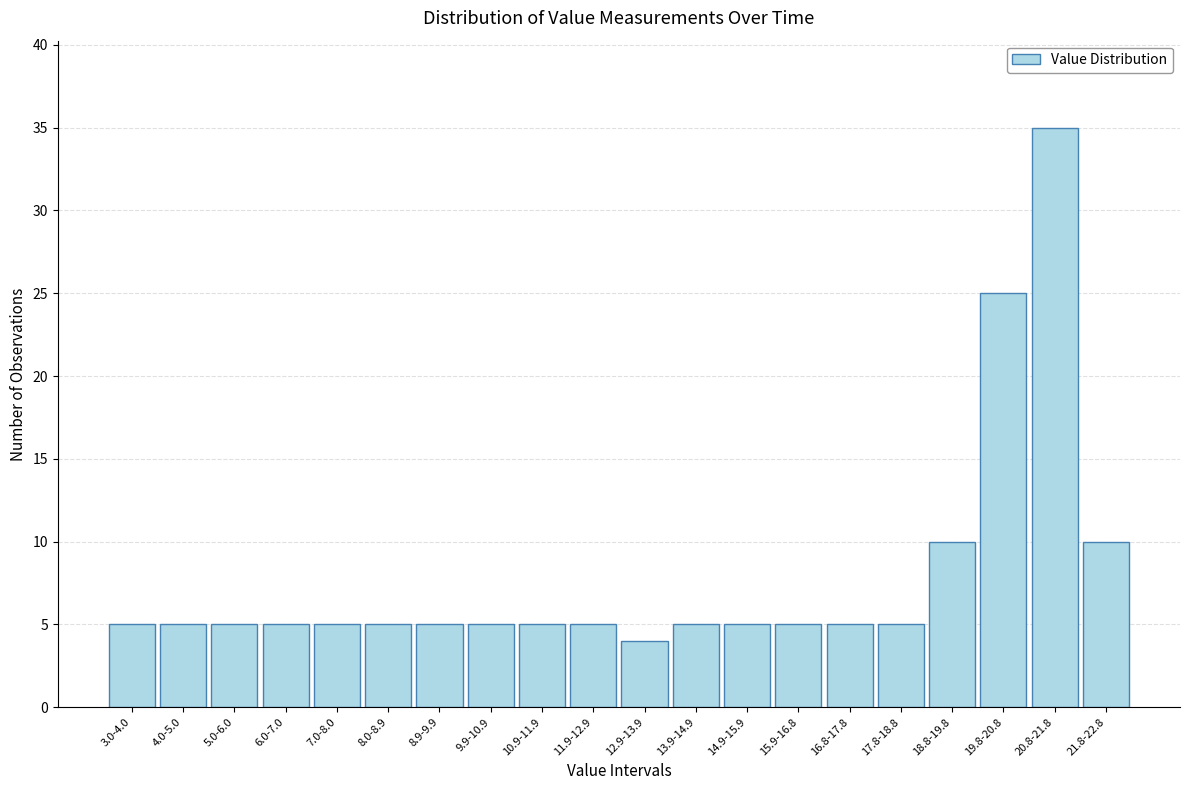

Reading left to right, list all the values displayed in this chart.

3.0-4.0=5	4.0-5.0=5	5.0-6.0=5	6.0-7.0=5	7.0-8.0=5	8.0-8.9=5	8.9-9.9=5	9.9-10.9=5	10.9-11.9=5	11.9-12.9=5	12.9-13.9=4	13.9-14.9=5	14.9-15.9=5	15.9-16.8=5	16.8-17.8=5	17.8-18.8=5	18.8-19.8=10	19.8-20.8=25	20.8-21.8=35	21.8-22.8=10